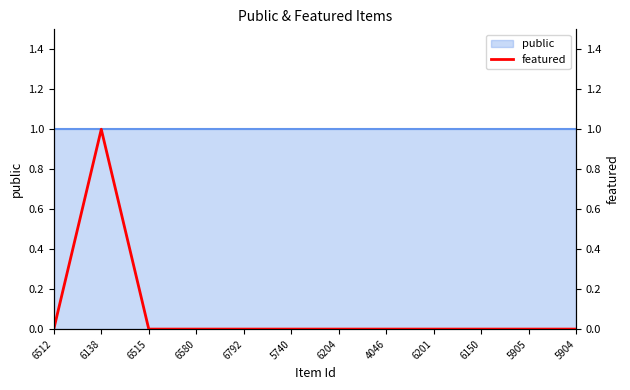

Reading left to right, transcribe all the data shown in this chart.

6512=0	6138=1	6515=0	6580=0	6792=0	5740=0	6204=0	4046=0	6201=0	6150=0	5905=0	5904=0